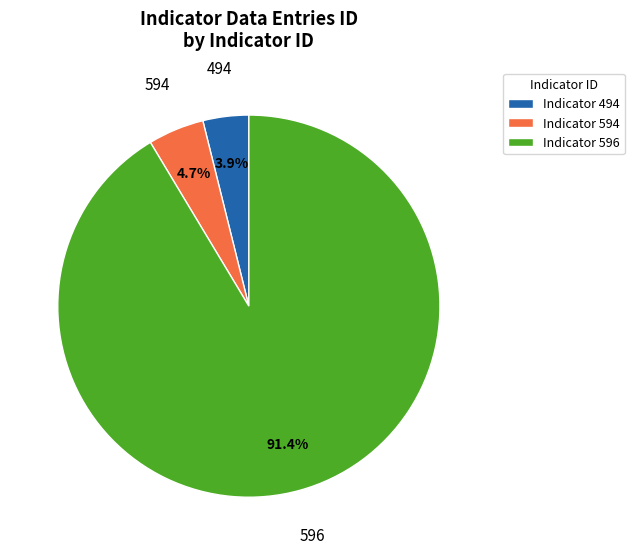

To the nearest percent, what is the average slice percentage?

33%